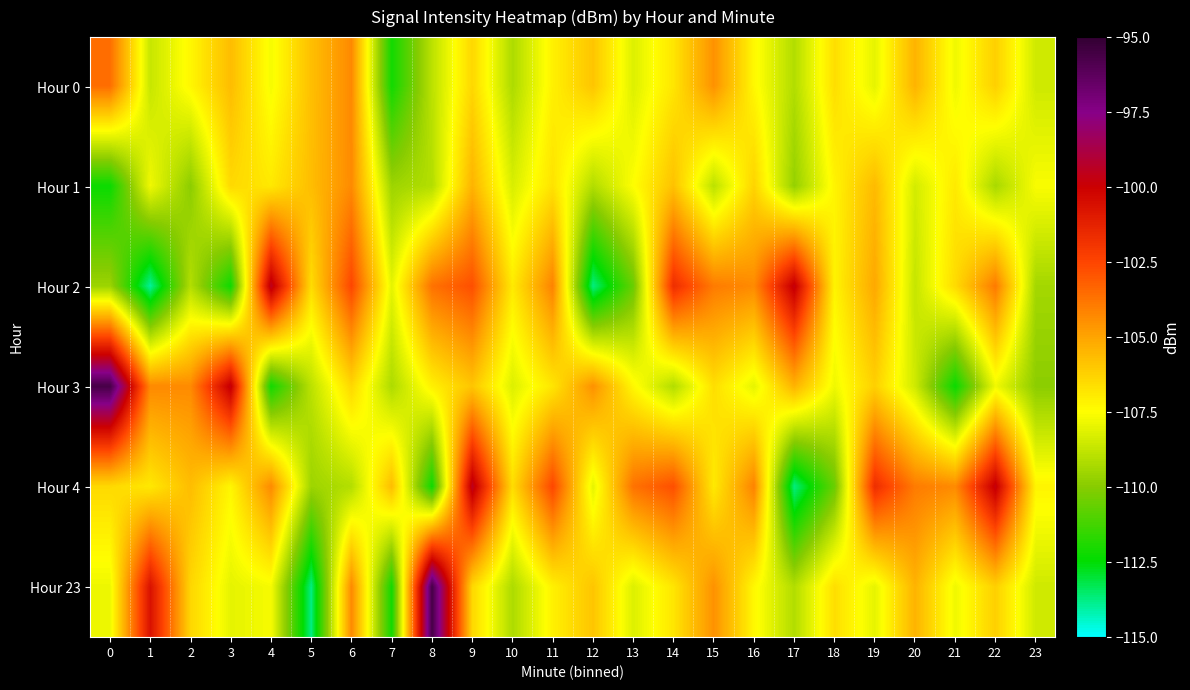

Reading left to right, extract all data points from this chart.

Hour 0: 0=-103.6	1=-108.7	2=-107.3	3=-105.7	4=-107.7	5=-105.7	6=-104.3	7=-112.1	8=-108.9	9=-106.4	10=-109.2	11=-107.1	12=-105.9	13=-108.2	14=-106.8	15=-104.5	16=-107.3	17=-109.1	18=-106.6	19=-108.0	20=-105.4	21=-107.8	22=-106.2	23=-108.5
Hour 1: 0=-112.3	1=-107.8	2=-109.9	3=-106.5	4=-106.9	5=-105.7	6=-104.3	7=-109.5	8=-109.1	9=-105.4	10=-108.3	11=-106.7	12=-109.1	13=-107.5	14=-105.8	15=-108.9	16=-106.3	17=-109.7	18=-107.2	19=-105.6	20=-108.4	21=-106.9	22=-109.3	23=-107.6
Hour 2: 0=-109.5	1=-114.0	2=-109.1	3=-112.2	4=-99.4	5=-106.5	6=-102.5	7=-108.0	8=-103.7	9=-102.8	10=-106.9	11=-104.1	12=-113.7	13=-110.6	14=-101.7	15=-103.9	16=-104.3	17=-99.7	18=-107.2	19=-105.1	20=-108.7	21=-106.5	22=-103.9	23=-109.4
Hour 3: 0=-95.6	1=-104.3	2=-104.3	3=-99.7	4=-112.1	5=-108.9	6=-106.4	7=-109.2	8=-107.1	9=-105.9	10=-108.2	11=-106.8	12=-104.5	13=-107.3	14=-109.1	15=-106.6	16=-108.0	17=-105.4	18=-107.8	19=-106.2	20=-108.5	21=-112.3	22=-107.8	23=-109.9
Hour 4: 0=-106.5	1=-106.9	2=-105.7	3=-107.3	4=-104.3	5=-109.5	6=-109.1	7=-105.7	8=-112.2	9=-99.4	10=-106.5	11=-102.5	12=-108.0	13=-103.7	14=-102.8	15=-106.9	16=-104.1	17=-113.7	18=-110.6	19=-101.7	20=-103.9	21=-104.3	22=-99.7	23=-107.2
Hour 23: 0=-107.8	1=-100.7	2=-106.4	3=-108.0	4=-107.7	5=-113.7	6=-104.3	7=-112.1	8=-95.6	9=-106.4	10=-109.2	11=-107.1	12=-105.9	13=-108.2	14=-106.8	15=-104.5	16=-107.3	17=-109.1	18=-106.6	19=-108.0	20=-105.4	21=-107.8	22=-106.2	23=-108.5